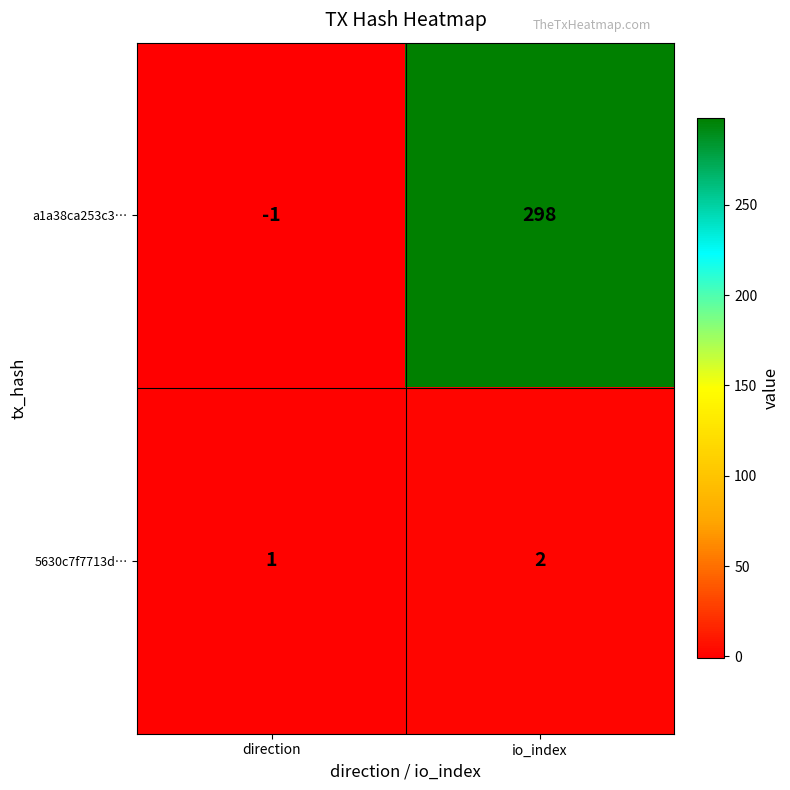

The a1a38ca253c3… series shows -1 at direction. True or false?

True